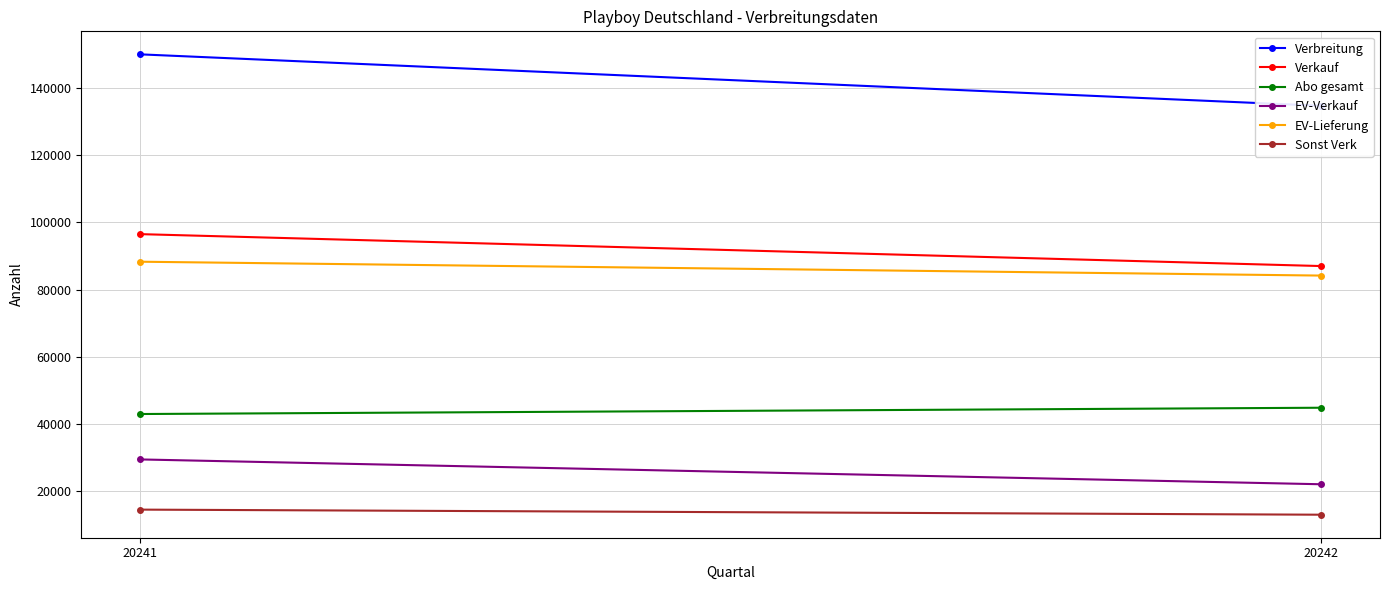

Is the value of EV-Lieferung at 20242 greater than the value of Abo gesamt at 20241?

Yes